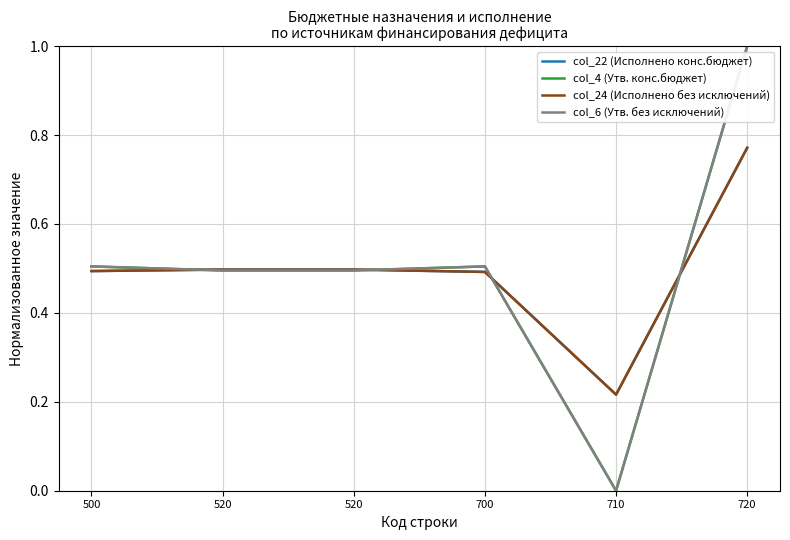

What is the value of the col_6 (Утв. без исключений) point at the 4th from the left?

0.5